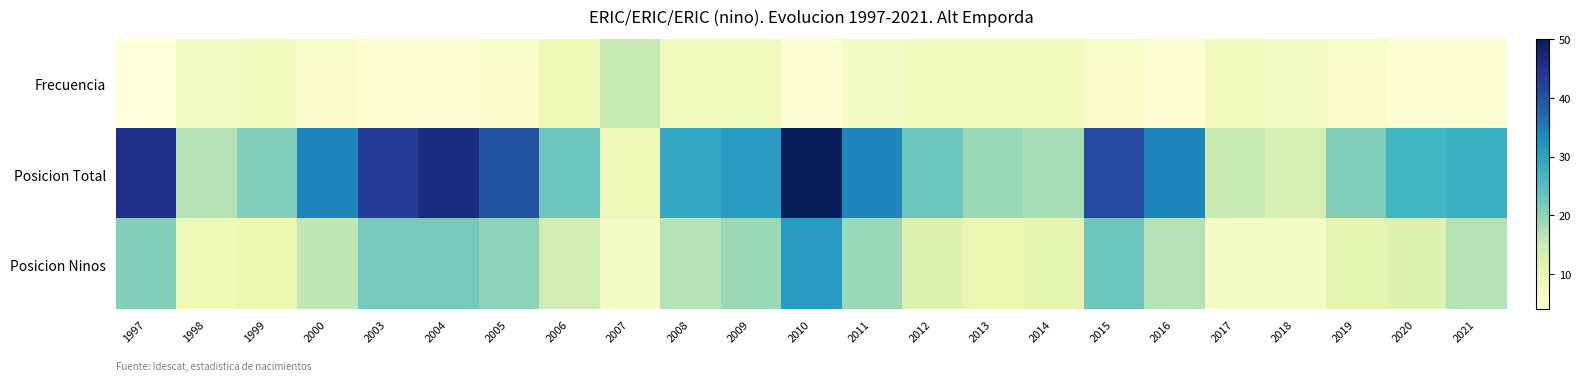

What is the total value across all series at 2012?

43